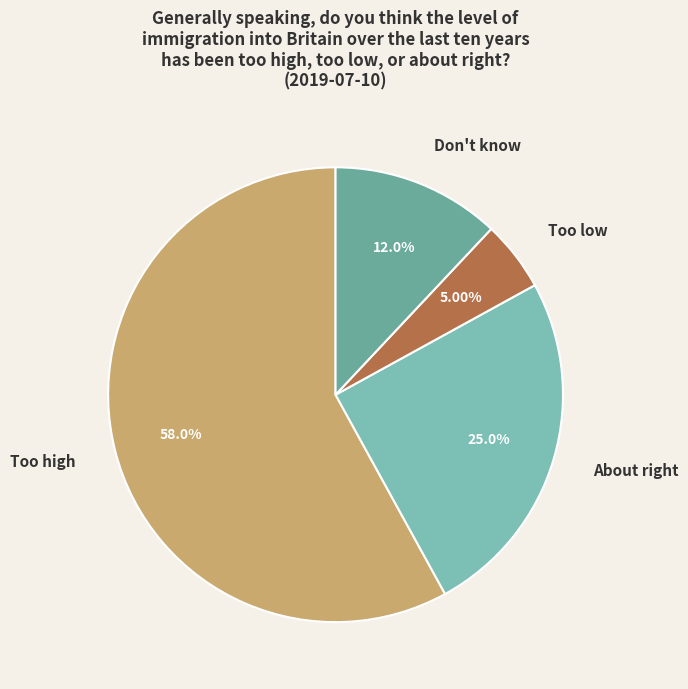

To the nearest percent, what is the combined percentage of Too high and Don't know?

70%